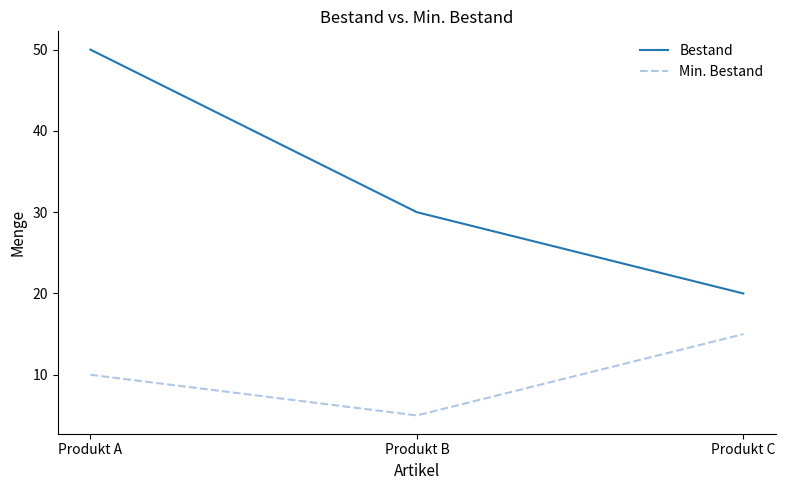

Which series changed the most between Produkt A and Produkt C?

Bestand